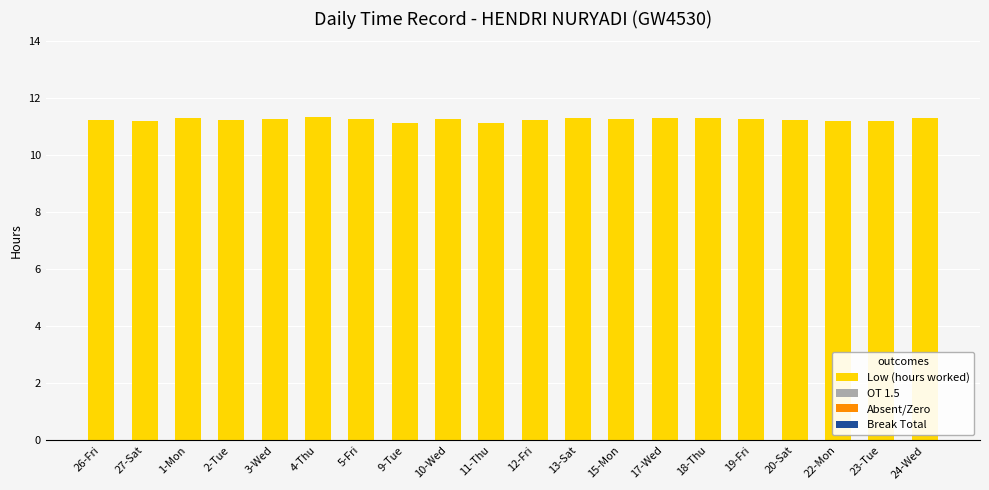

What is the label of the 9th bar from the right?

13-Sat